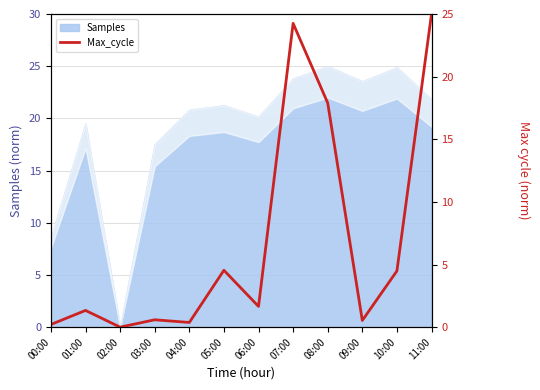

How many data points are less than 1?

5